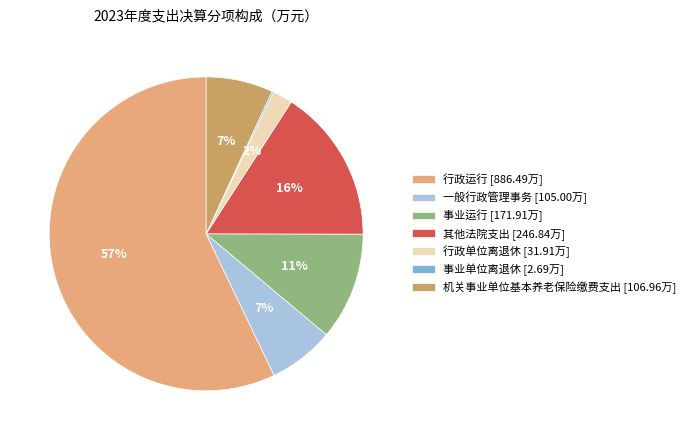

To the nearest percent, what portion does 行政运行 [886.49万] represent?

57%